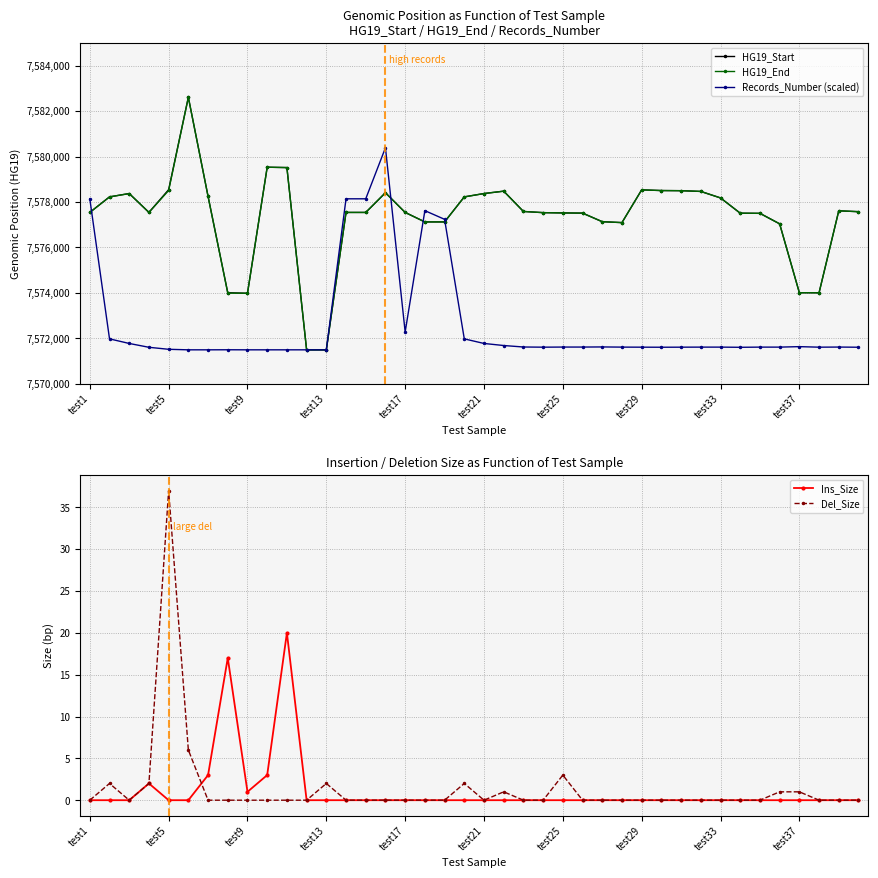

How many distinct data groups are displayed?

5